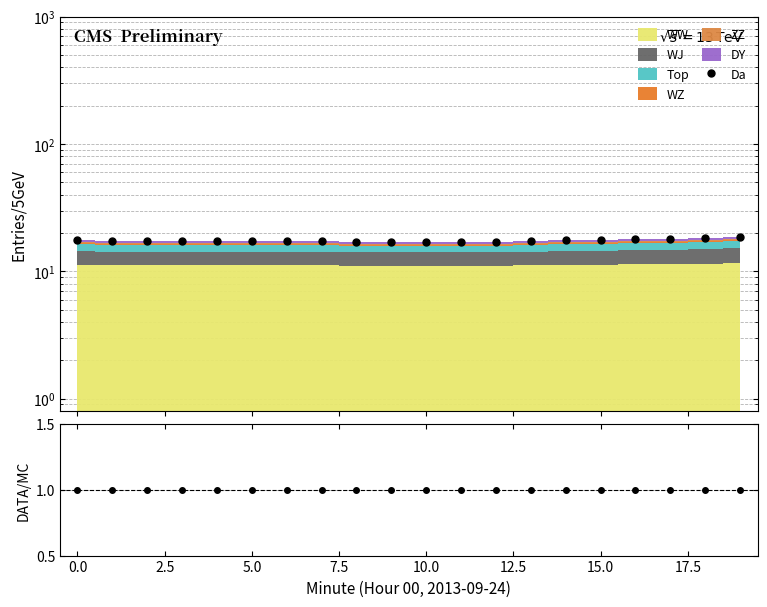

Does the chart have visible grid lines?

Yes